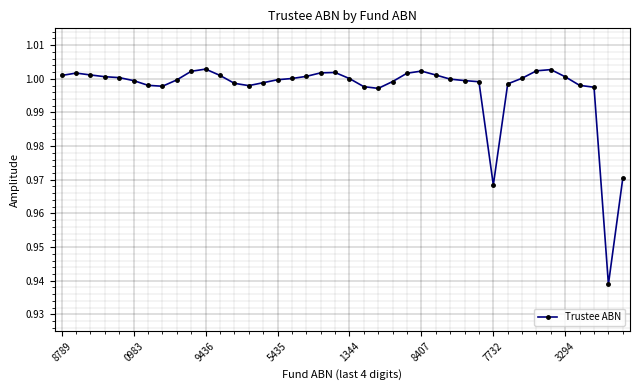

True or false: the data has more than 2 interior local peaks.

True